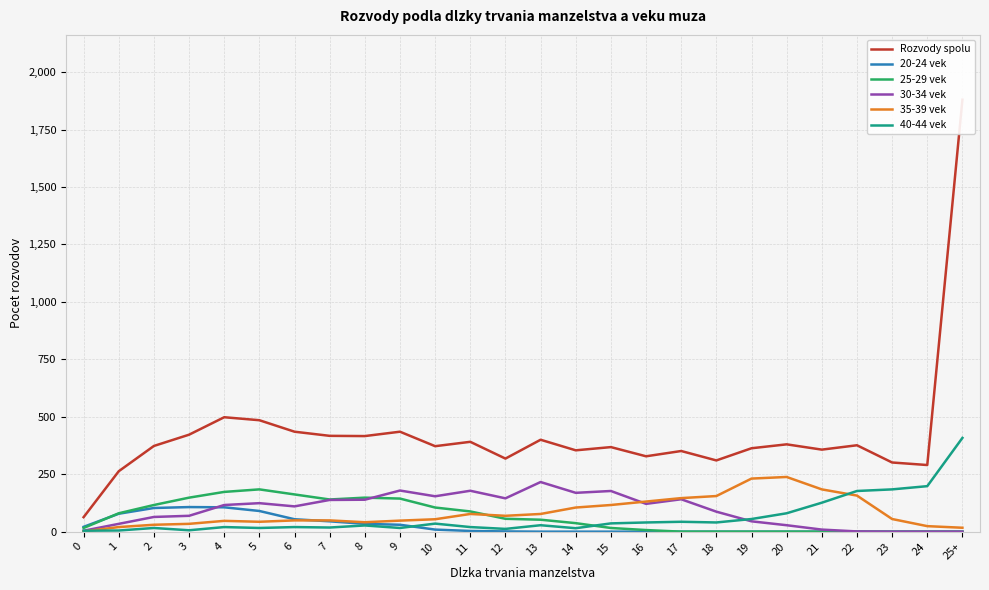

True or false: 25-29 vek has a value of 8 at 0.

False